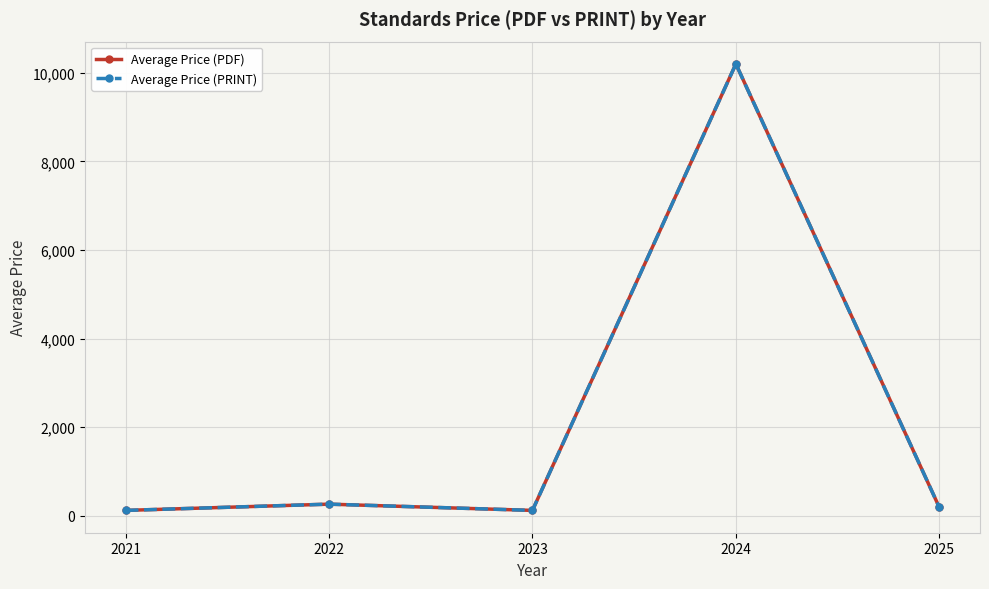

What is the difference between the second highest and second lowest values in the Average Price (PRINT) series?

141.0